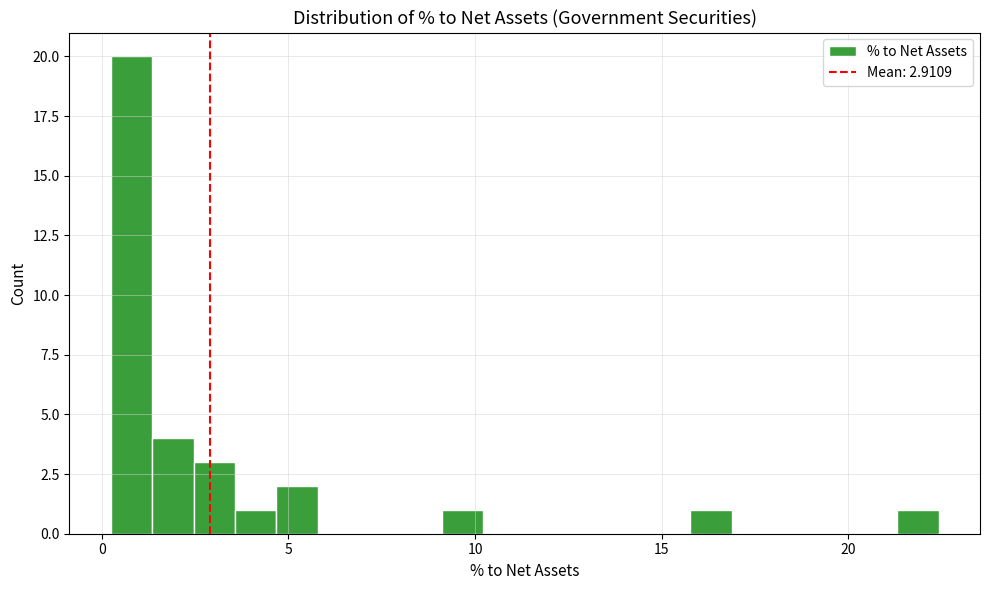

Around what value on the x-axis is the tallest bar? Give the approximate position of its centre, as read against the axis.

1.0